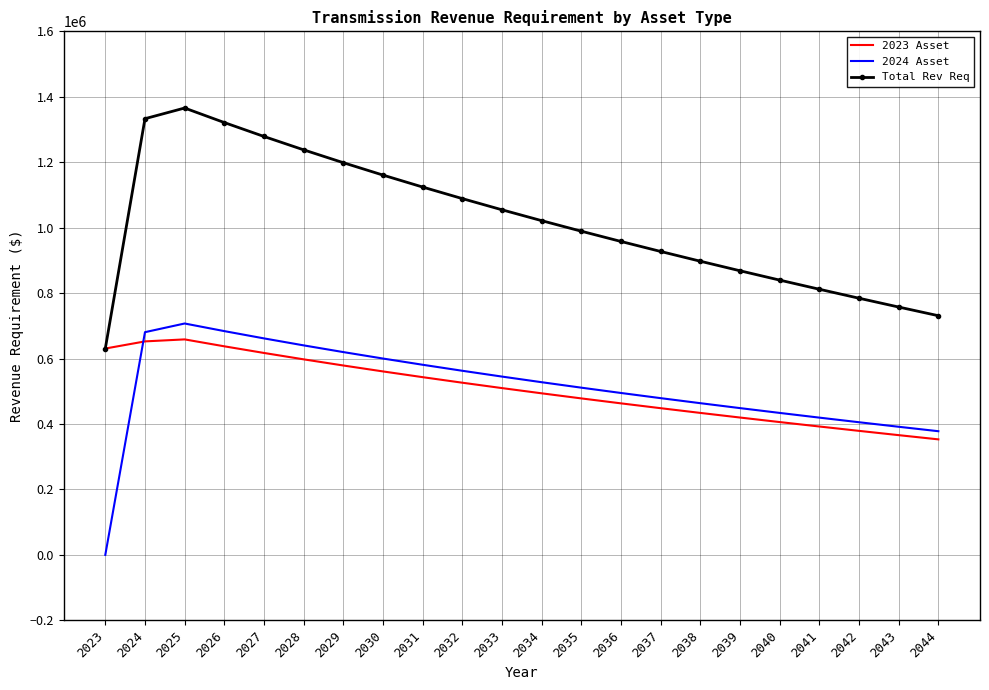

True or false: 2024 Asset and Total Rev Req cross at least once.

False